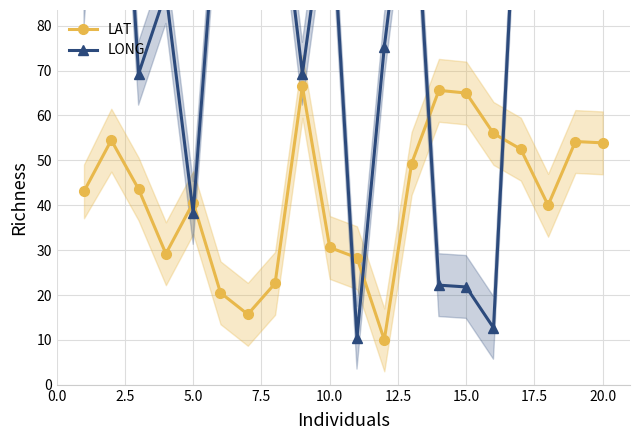

True or false: LAT has more than 0 interior local peaks.

True